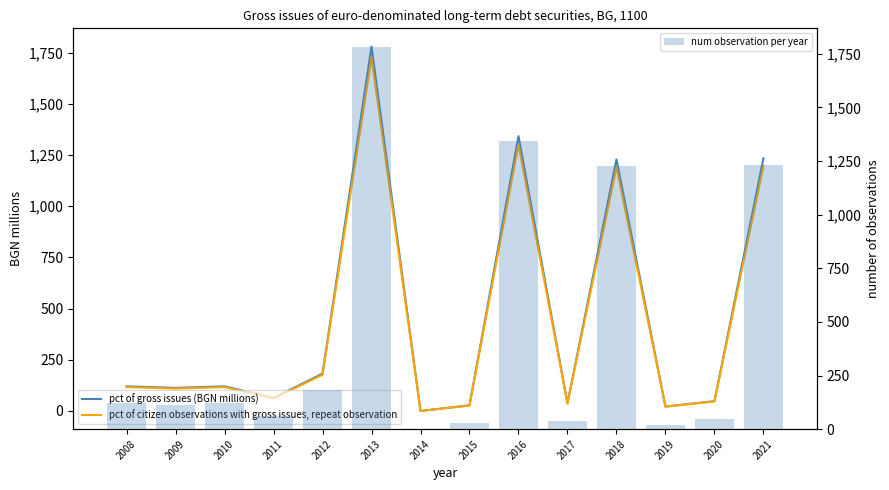

The value of pct of citizen observations with gross issues, repeat observation at 2011 is 89.2. True or false?

False